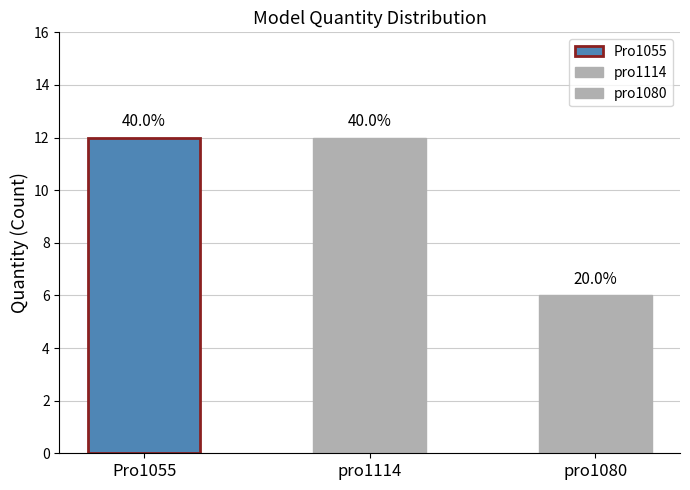

What is the value of the 2nd bar from the left?

12